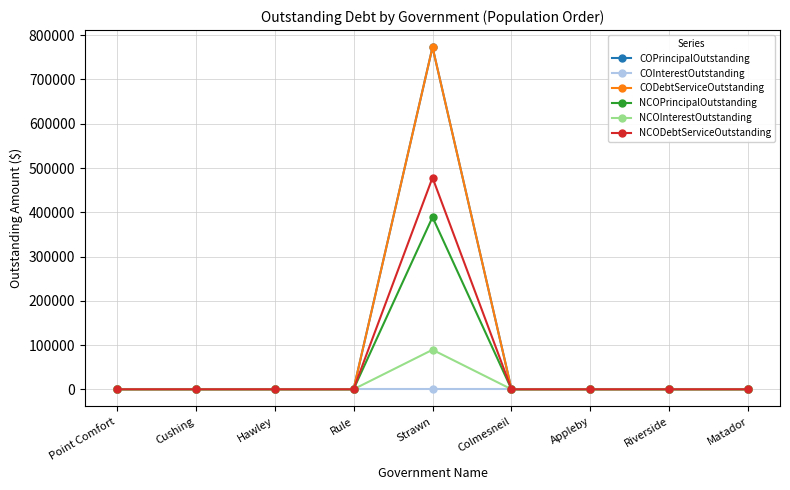

Is this an area chart (filled region under the line)?

No